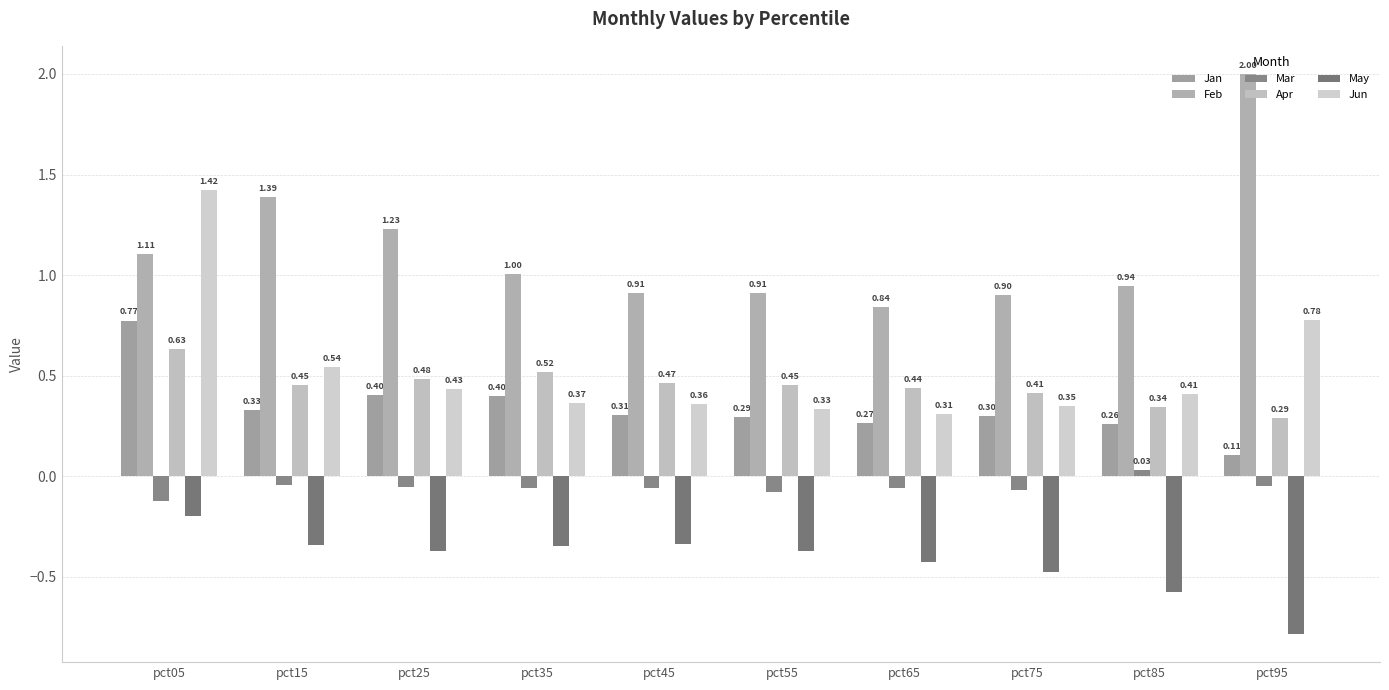

How many distinct data groups are displayed?

6